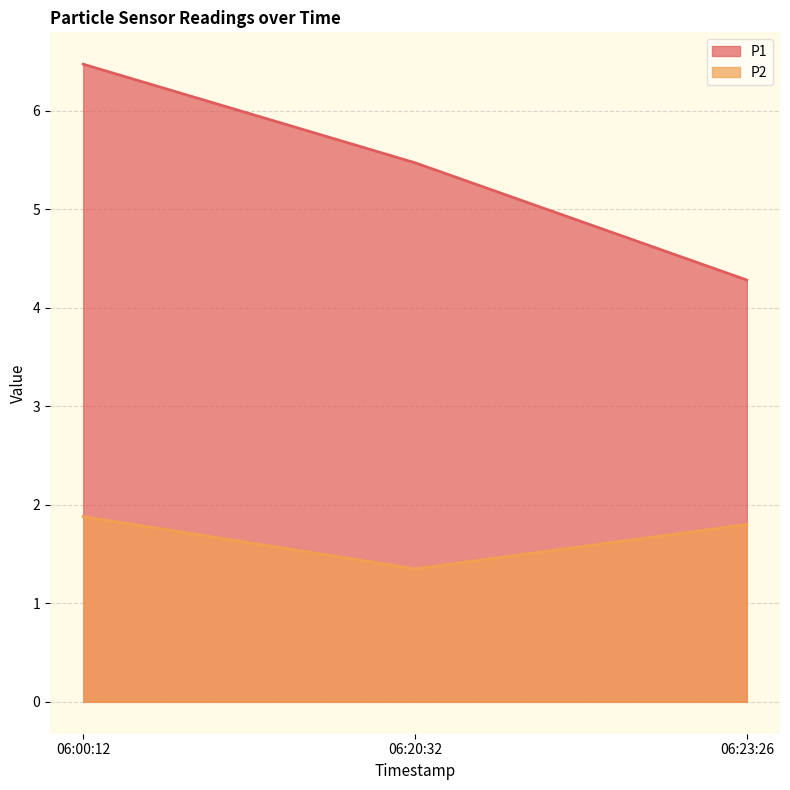

What is the spread (max minus min) of values at 06:23:26?

2.5